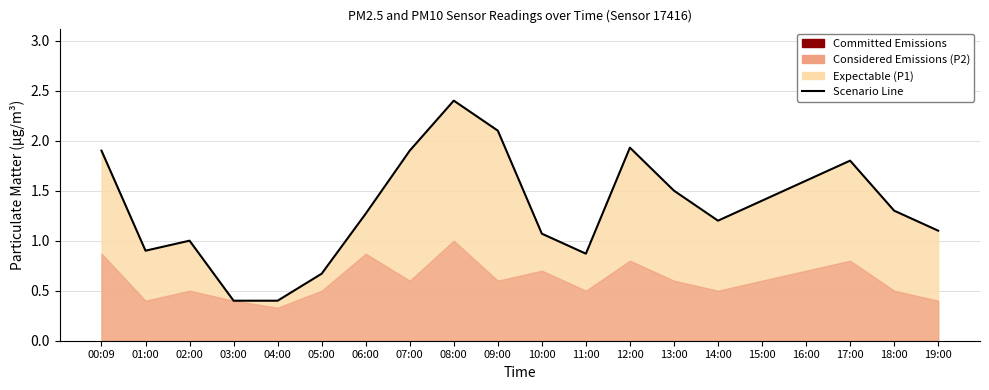

Where is the first local minimum?

01:00